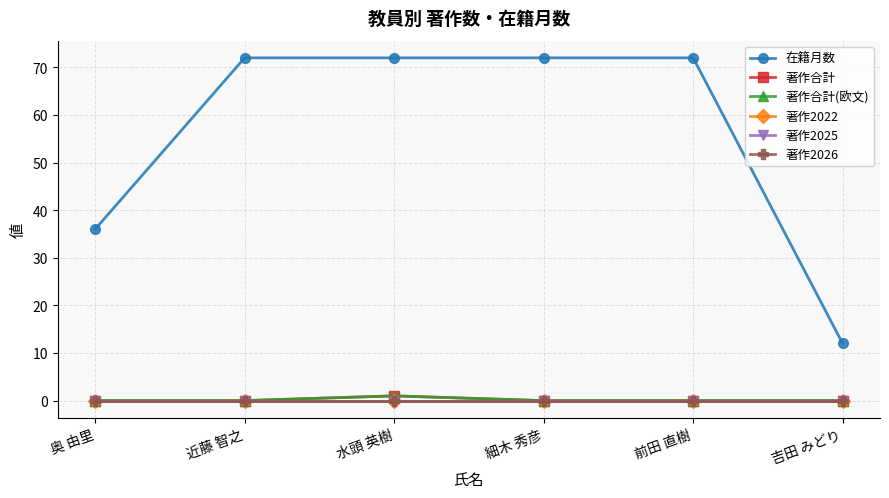

Is this an area chart (filled region under the line)?

No